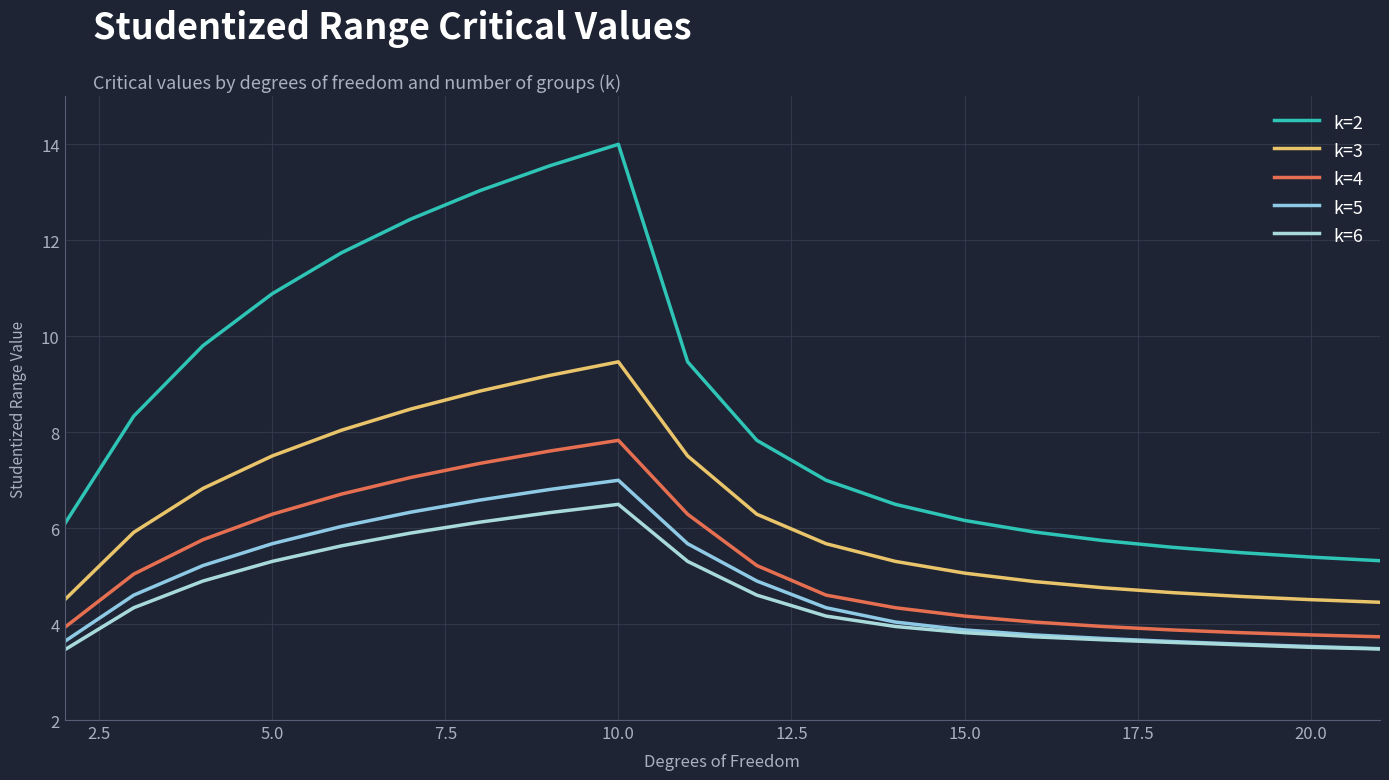

True or false: k=6 and k=4 intersect in this chart.

False